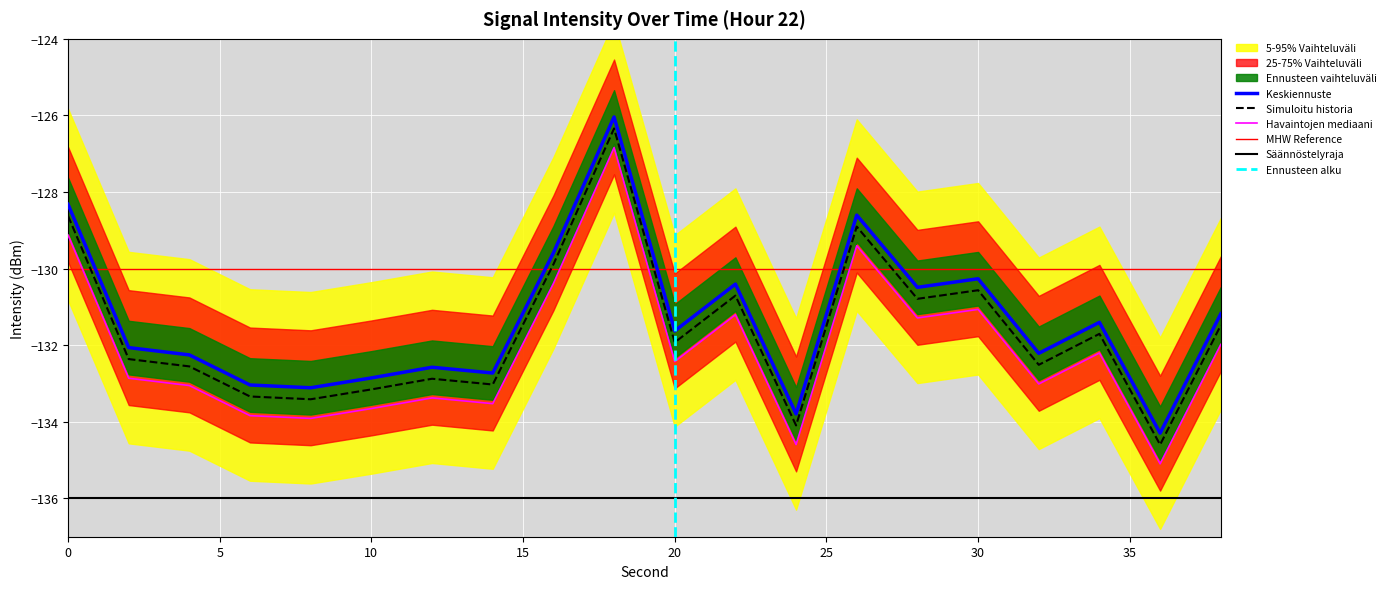

Does the chart display data point markers on the line(s)?

No